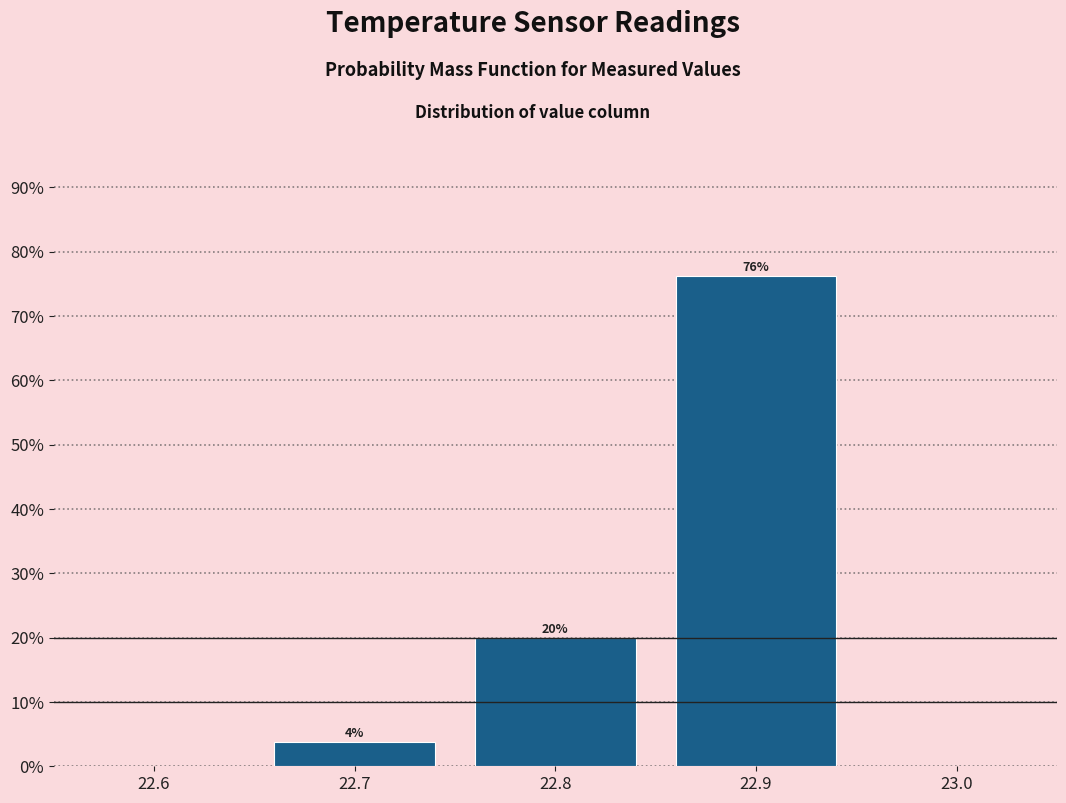

Over which range of the x-axis is the bar tallest?

22.85 to 22.95